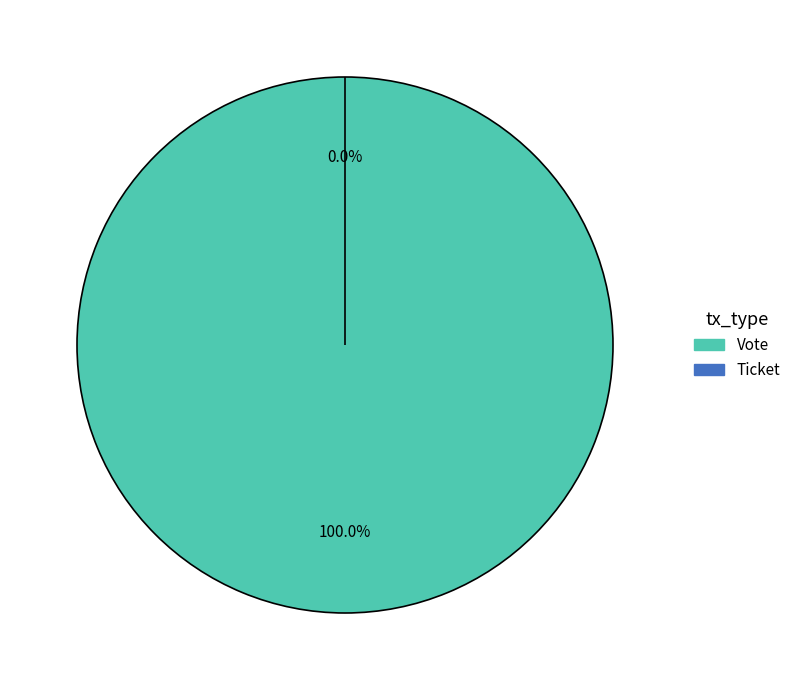

How many segments does this pie chart have?

2